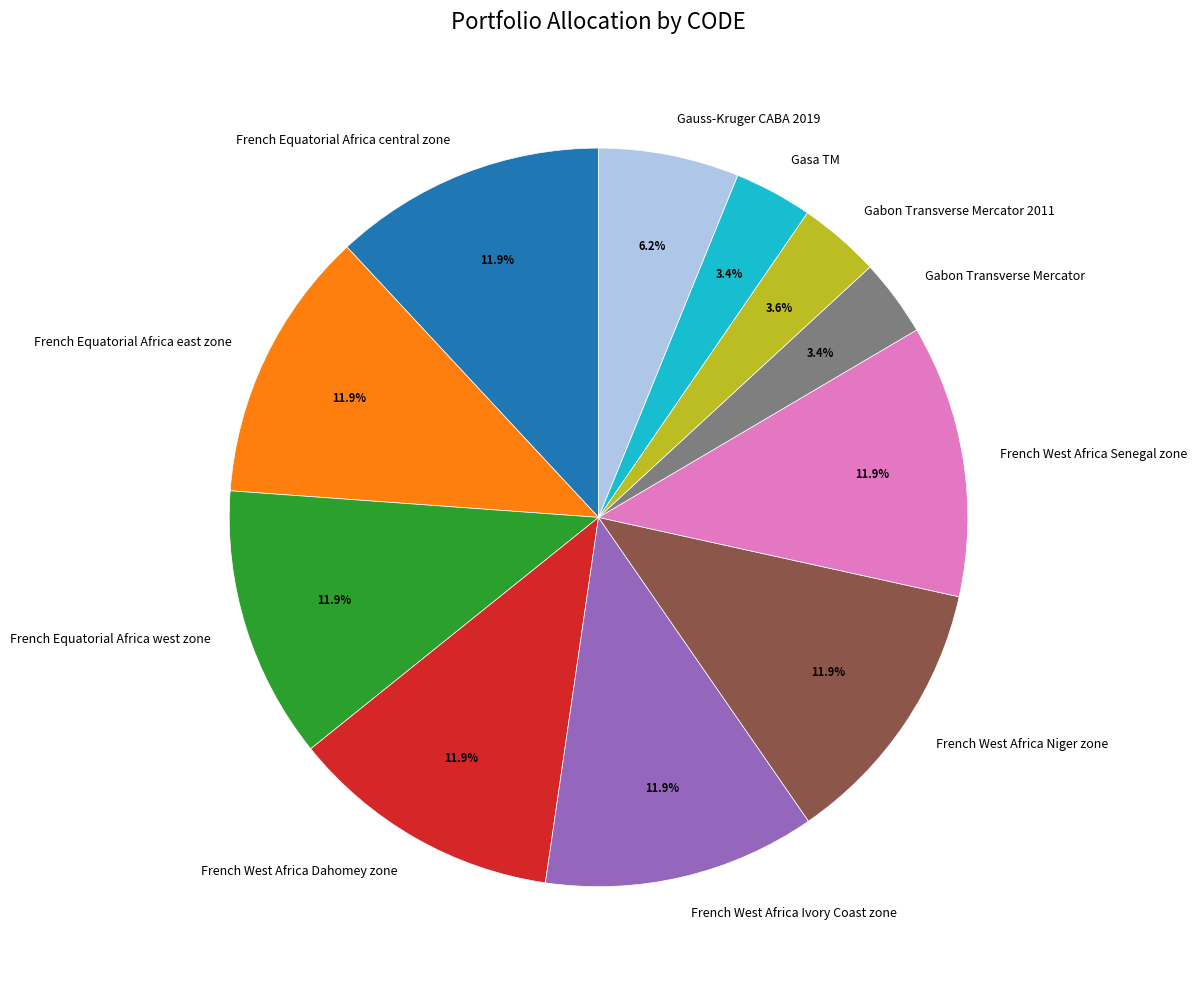

To the nearest percent, what is the combined percentage of Gauss-Kruger CABA 2019 and Gabon Transverse Mercator 2011?

10%